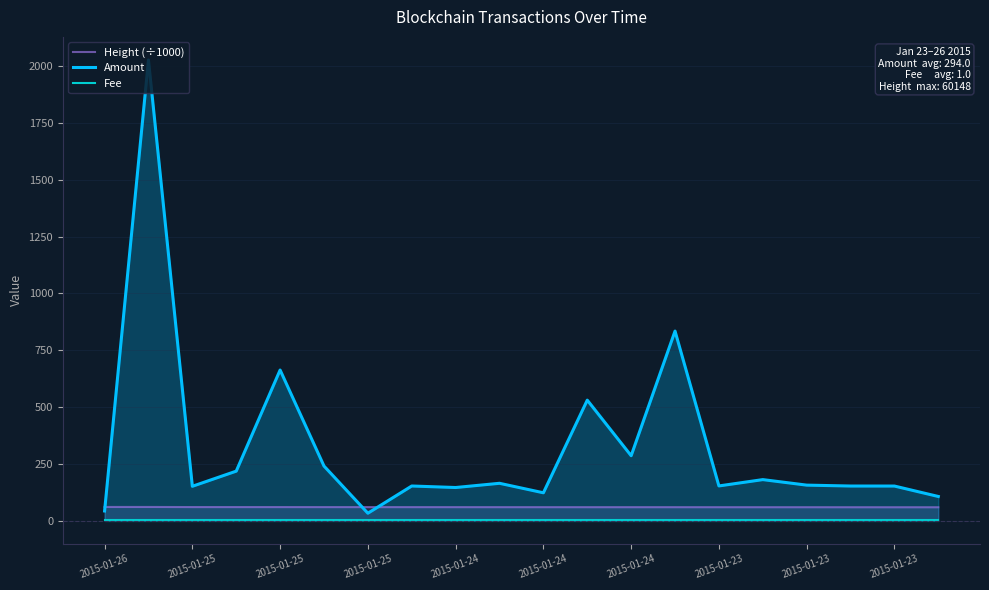

Which series has the widest spread of values?

Amount